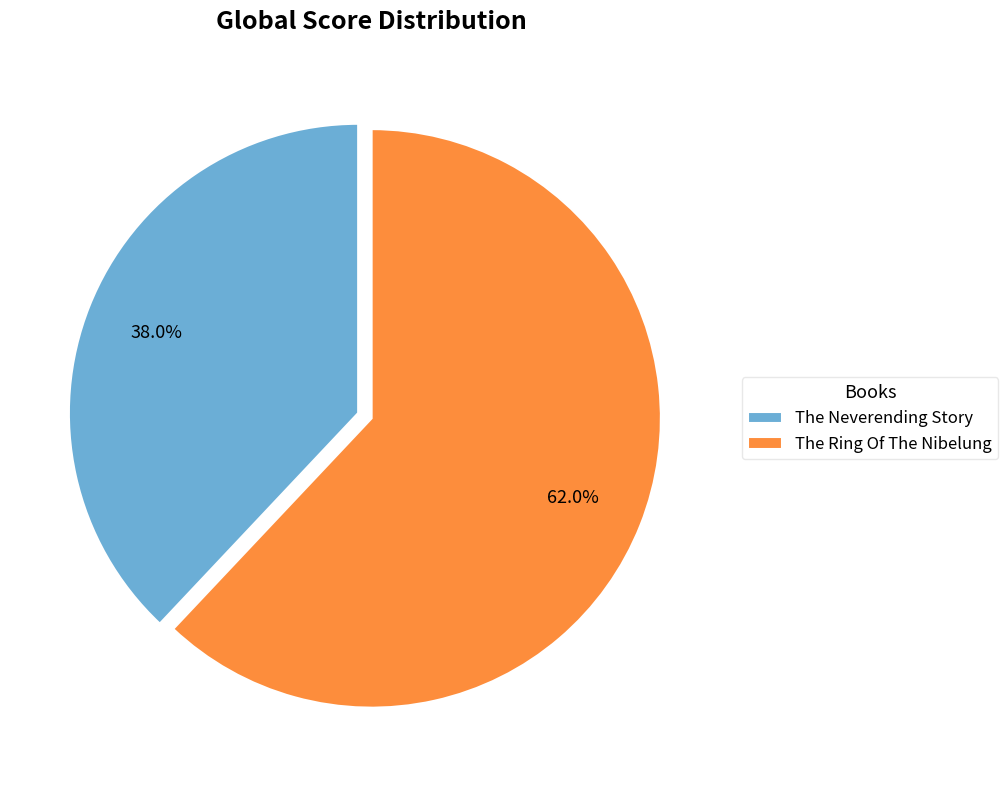

The The Neverending Story slice represents 48% of the pie. True or false?

False